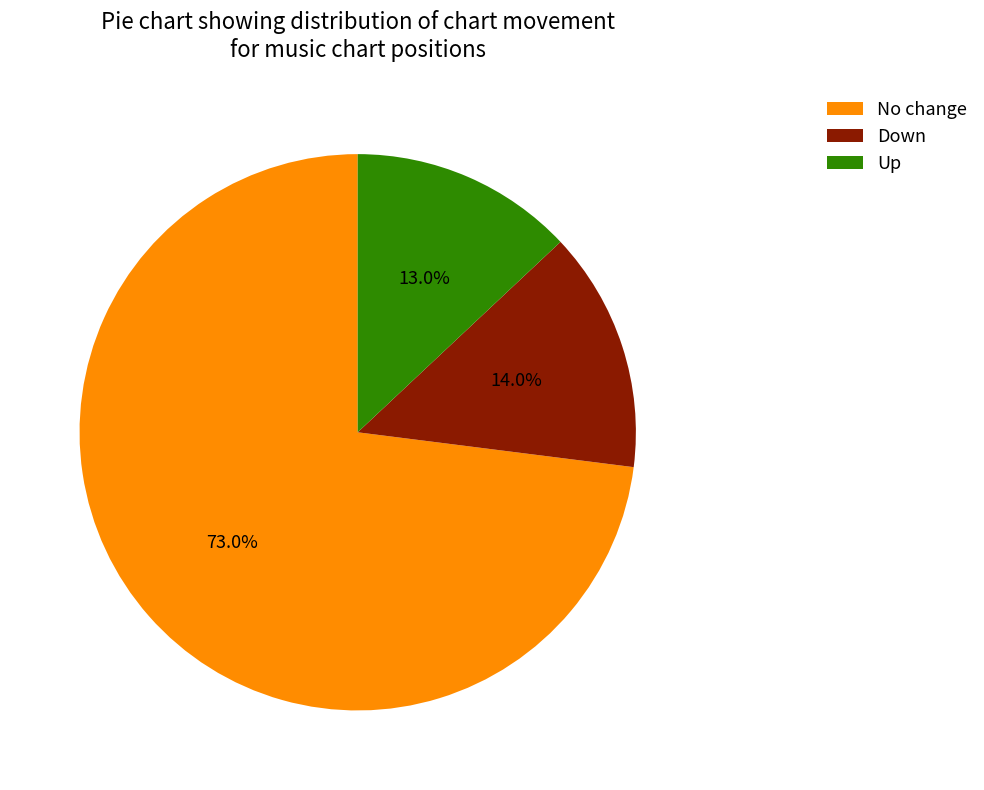

What is the largest slice in the pie chart?

No change